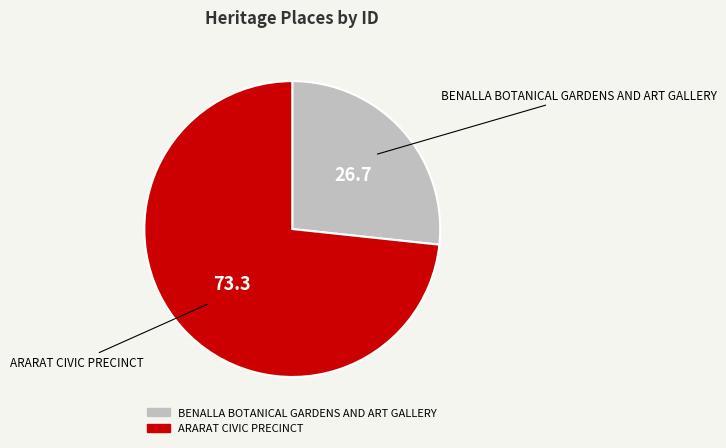

Approximately how many times larger is the value at BENALLA BOTANICAL GARDENS AND ART GALLERY compared to ARARAT CIVIC PRECINCT?

0.4